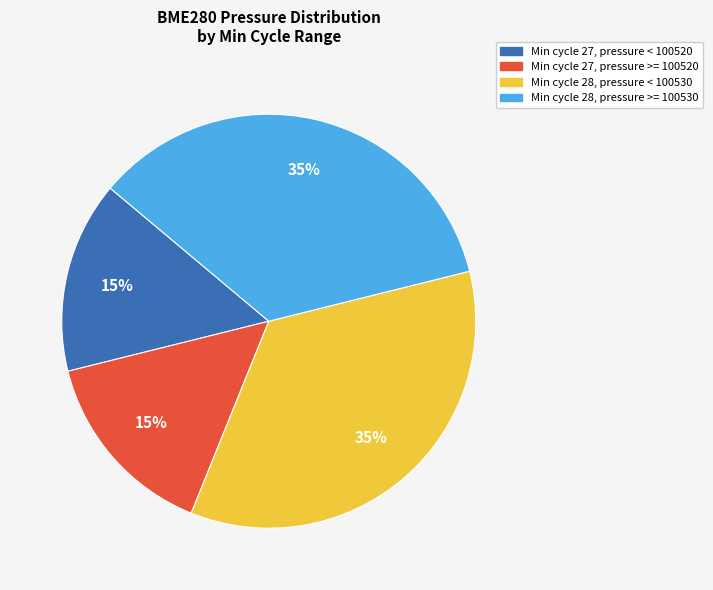

Between Min cycle 27, pressure < 100520 and Min cycle 28, pressure >= 100530, which is larger?

Min cycle 28, pressure >= 100530